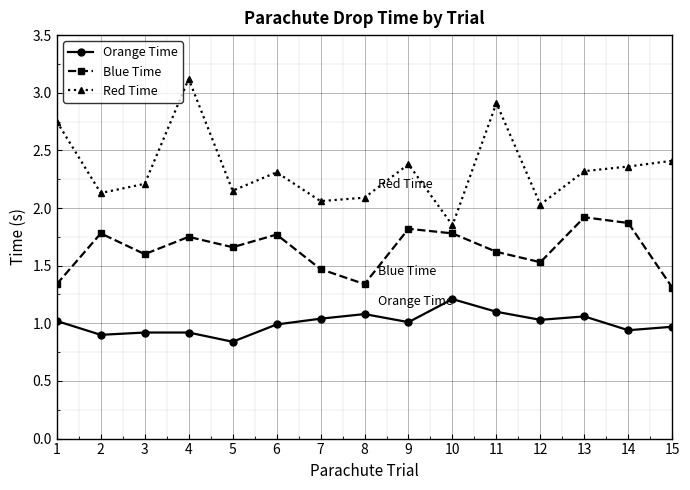

What is the difference between the highest and lowest values at 9?

1.4